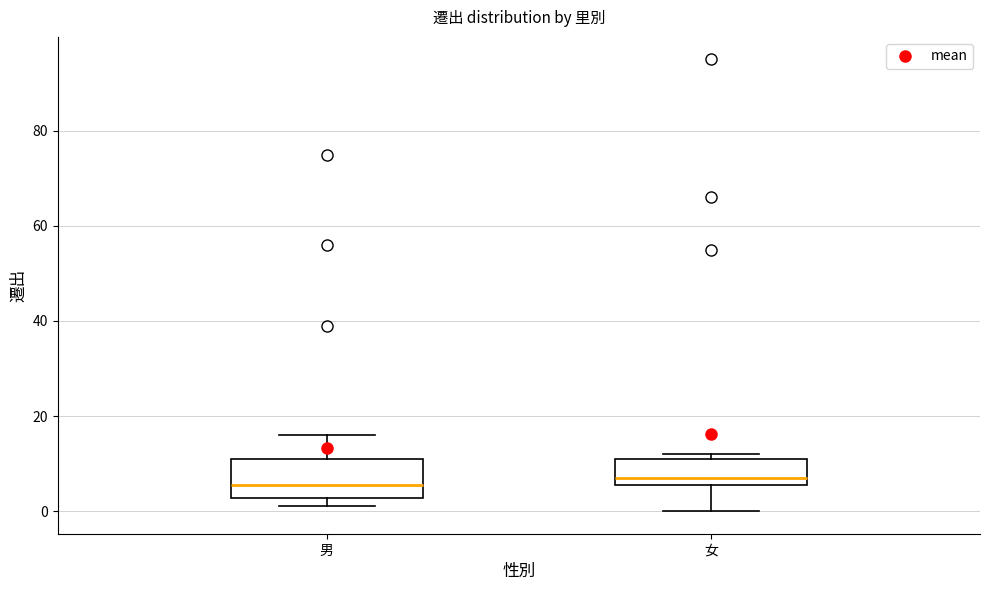

Comparing the boxes themselves (not the whiskers), which one is the tallest?

男